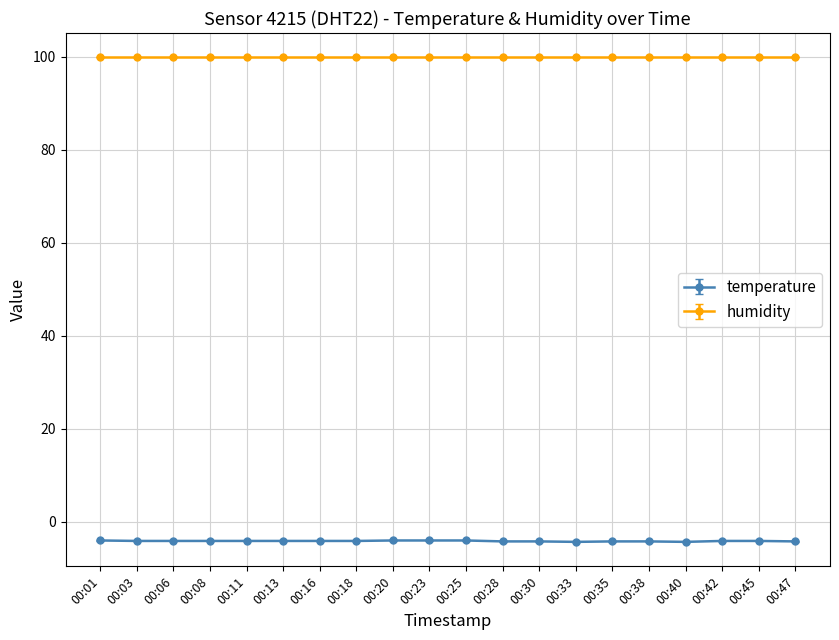

True or false: temperature and humidity intersect in this chart.

False